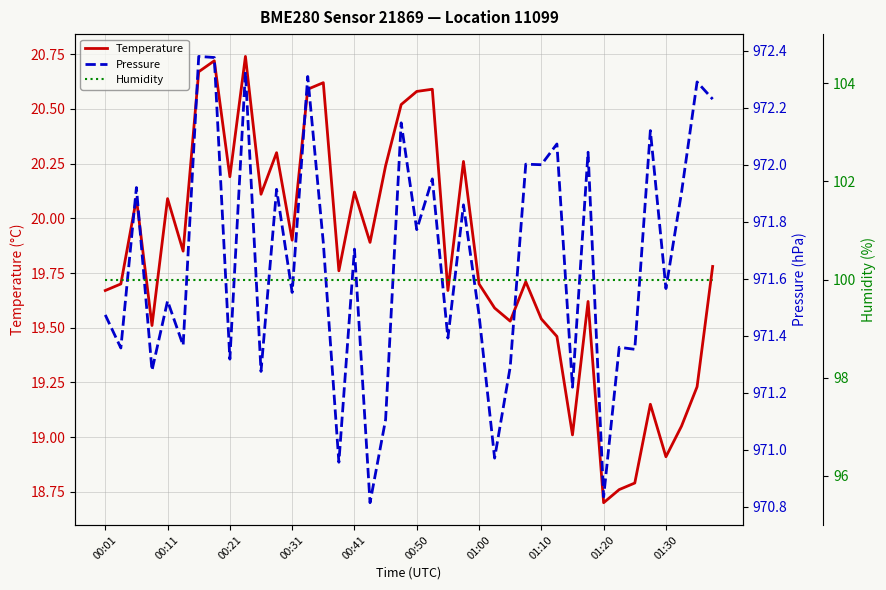

What is the total value across all series at 17?

1090.7